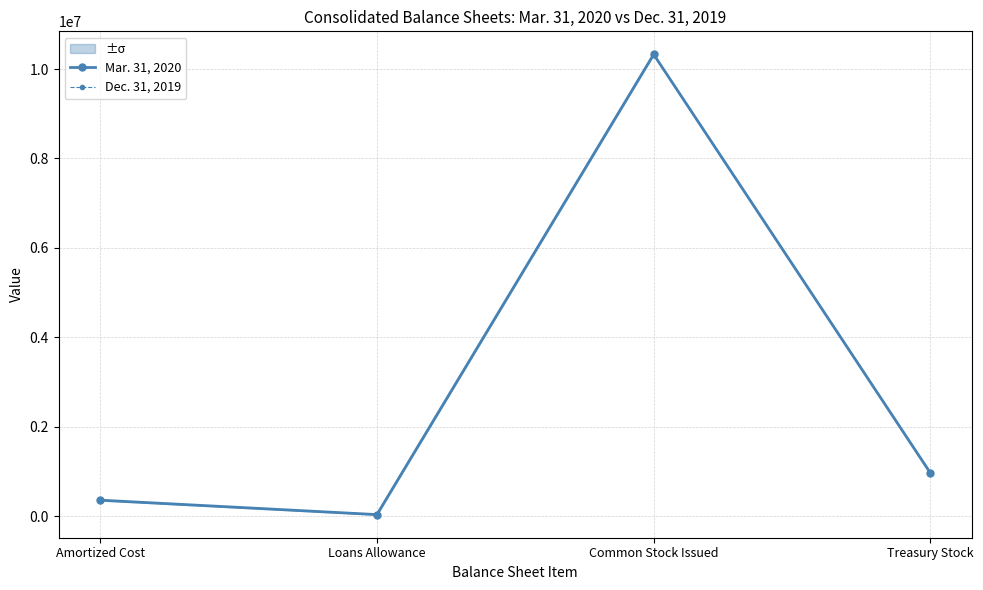

Which series has the largest total across all categories?

Dec. 31, 2019